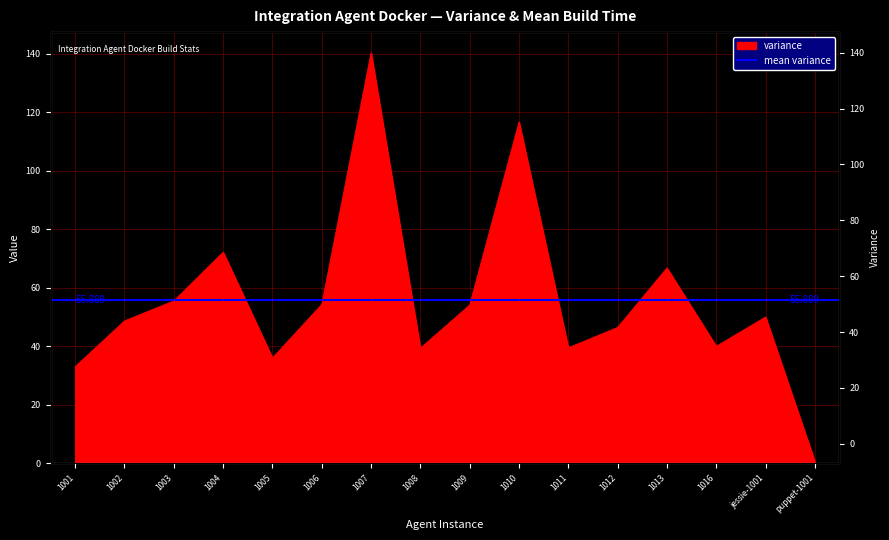

How many data points are less than 50?

8